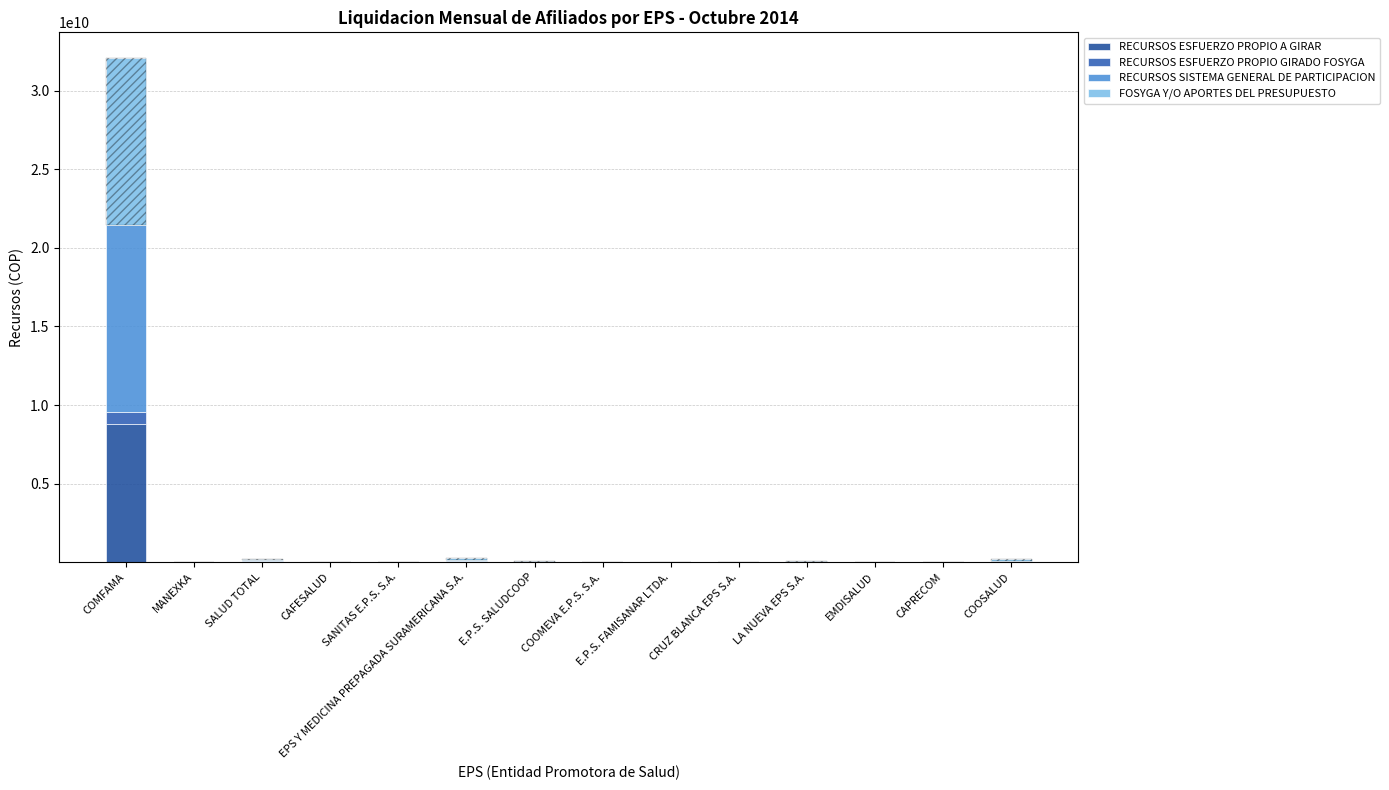

What is the maximum value for RECURSOS ESFUERZO PROPIO GIRADO FOSYGA?

762366167.6